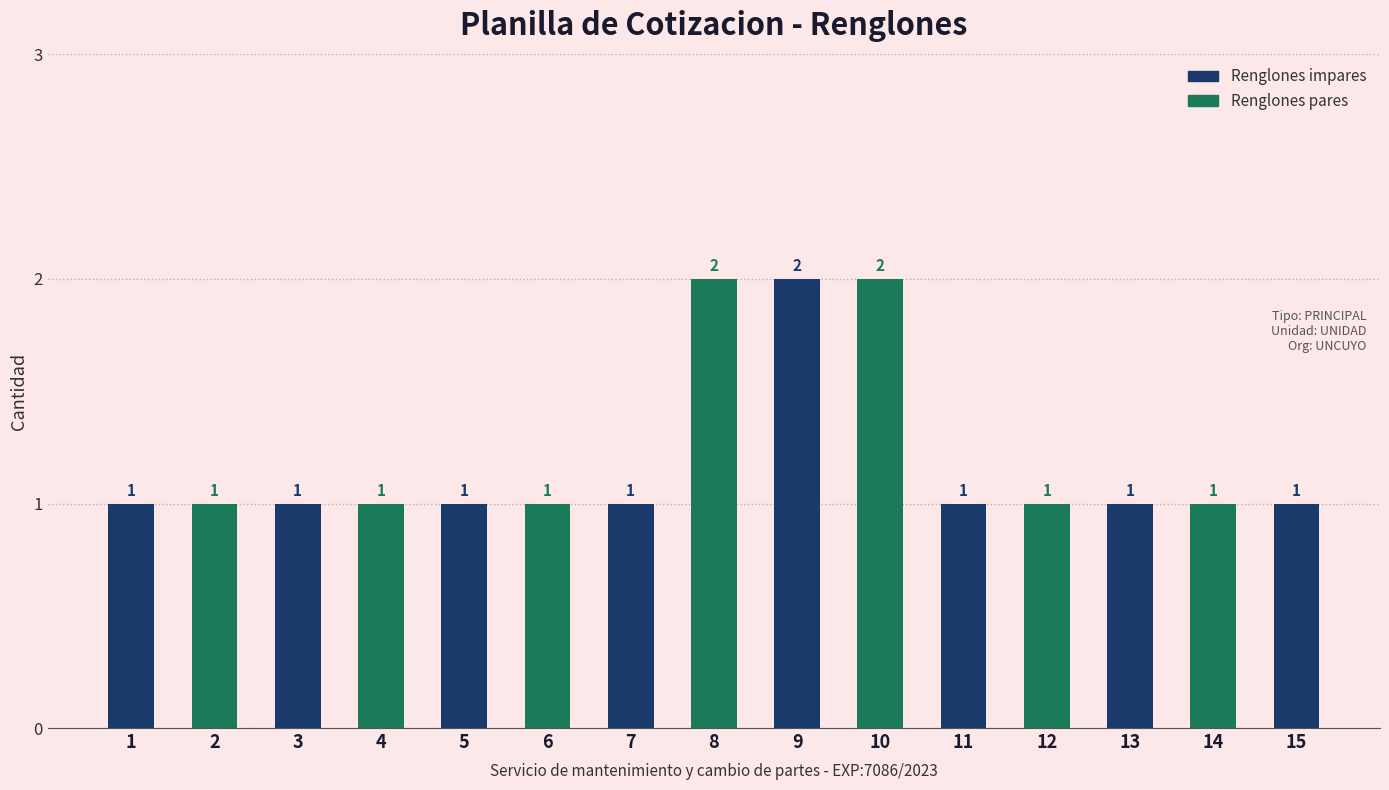

Rank the categories by value from lowest to highest.

1, 2, 3, 4, 5, 6, 7, 11, 12, 13, 14, 15, 8, 9, 10